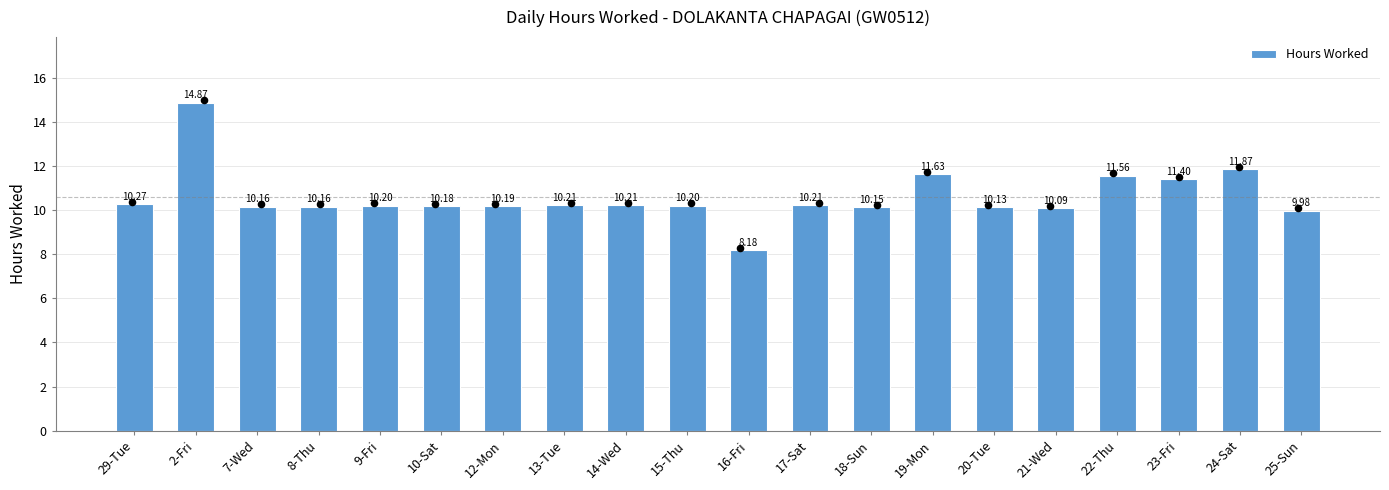

What is the change in value from 2-Fri to 25-Sun?

-4.9